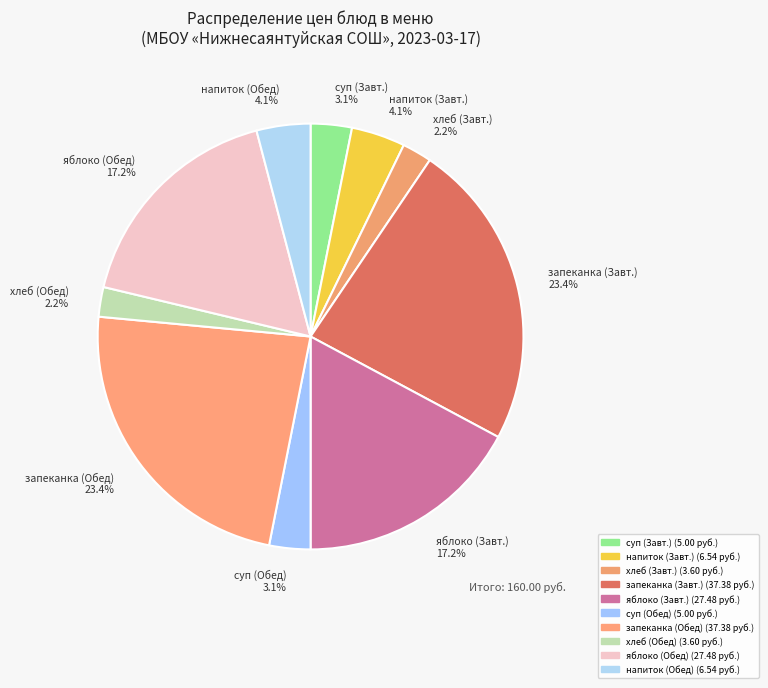

Between хлеб (Обед) 2.2% and напиток (Обед) 4.1%, which is larger?

напиток (Обед) 4.1%